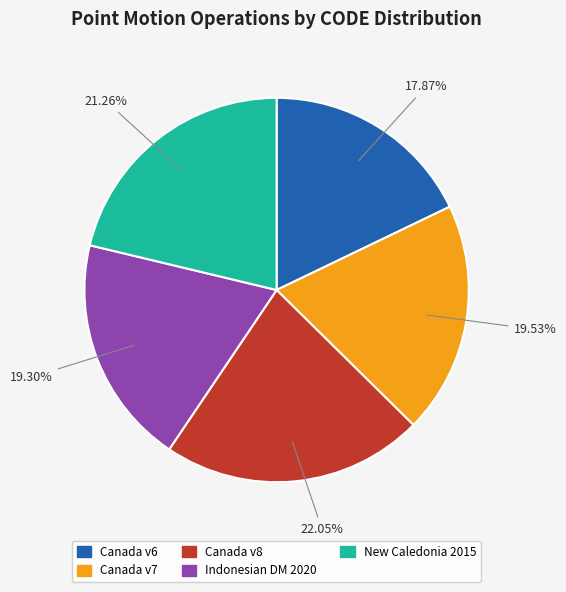

Is there any slice that represents more than half of the pie?

No